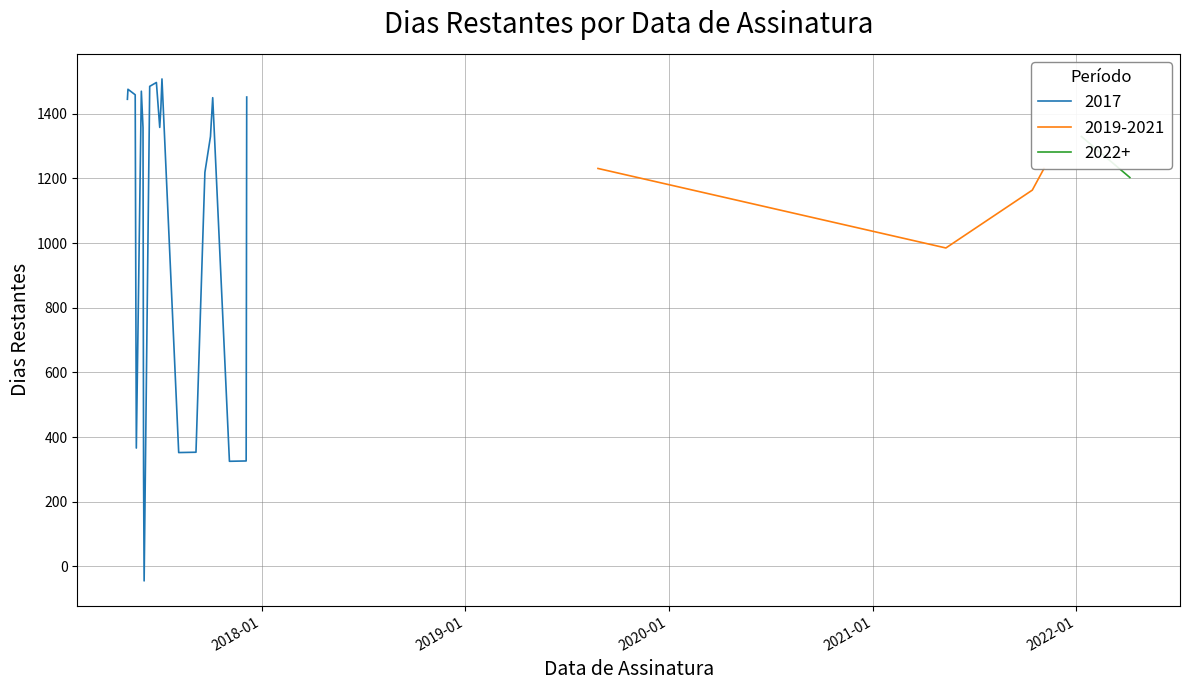

Is this an area chart (filled region under the line)?

No